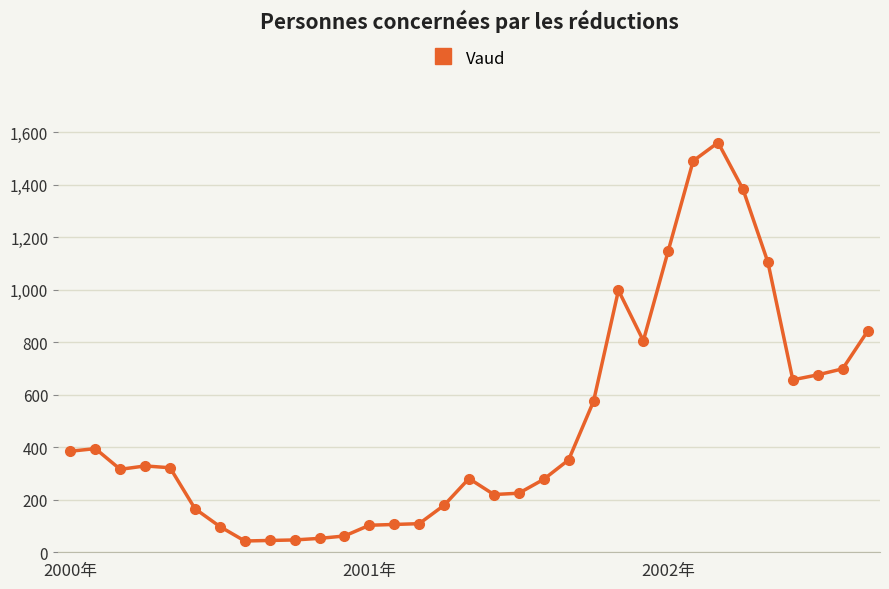

True or false: the data has more than 2 interior local peaks.

True